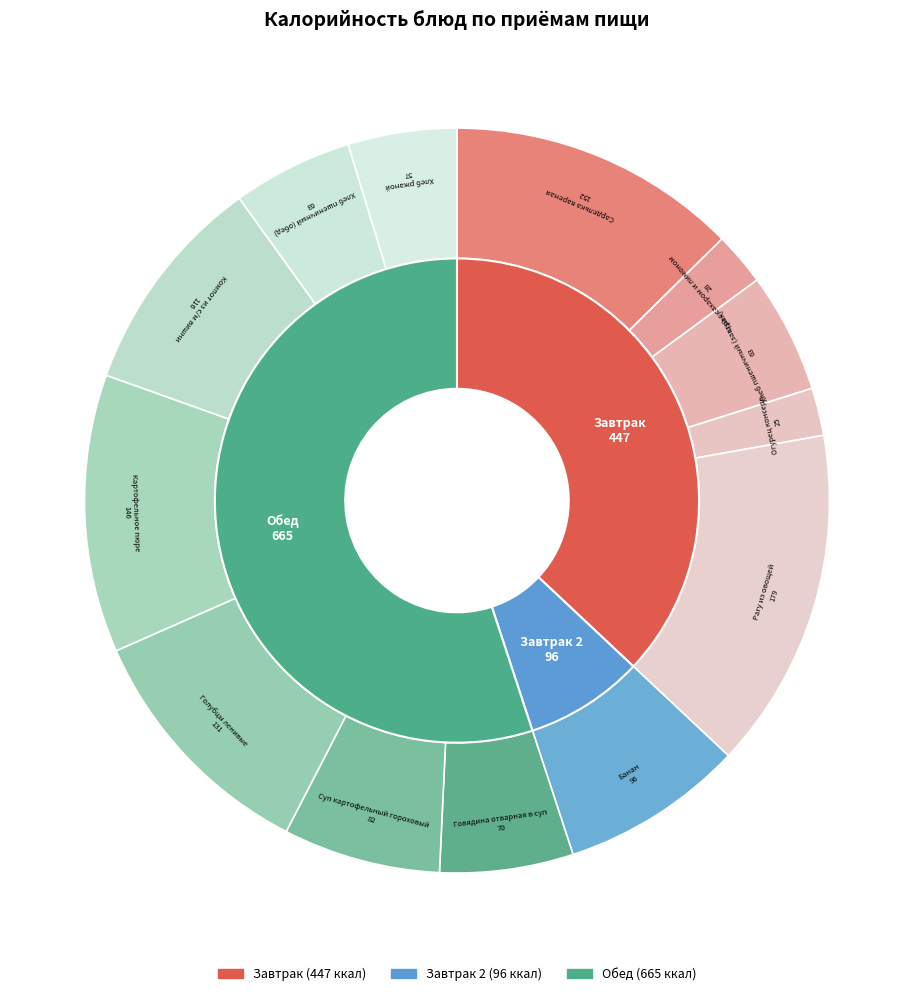

Approximately how many times larger is the value at Сарделька вареная compared to Чай с сахаром и лимоном?

5.5